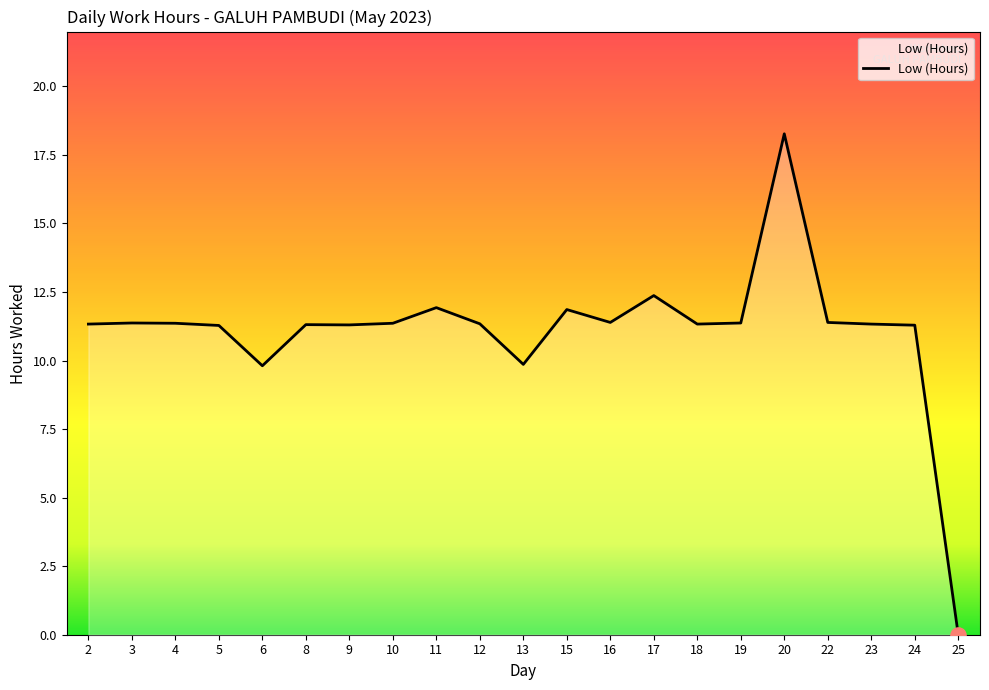

Approximately how many times larger is the value at 20 compared to 10?

1.6